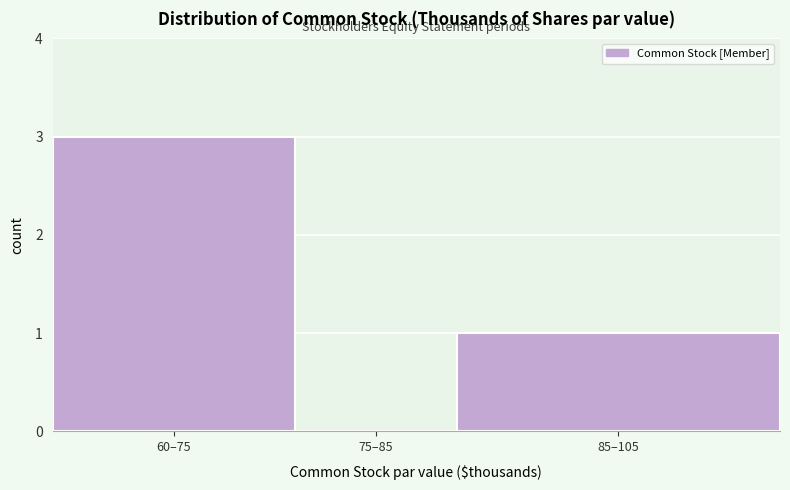

Which has a higher value, 85–105 or 60–75?

60–75